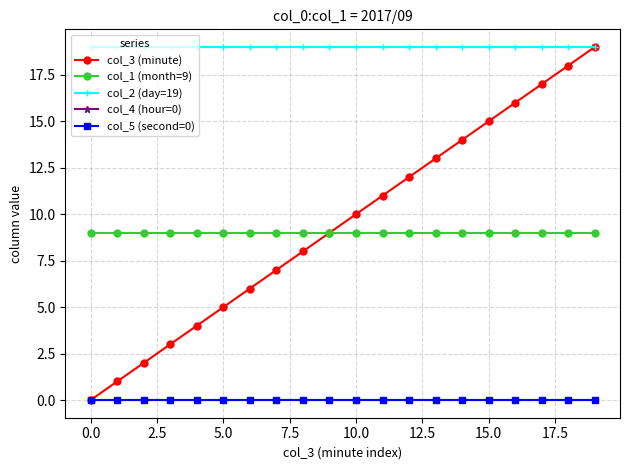

Does the chart have visible grid lines?

Yes